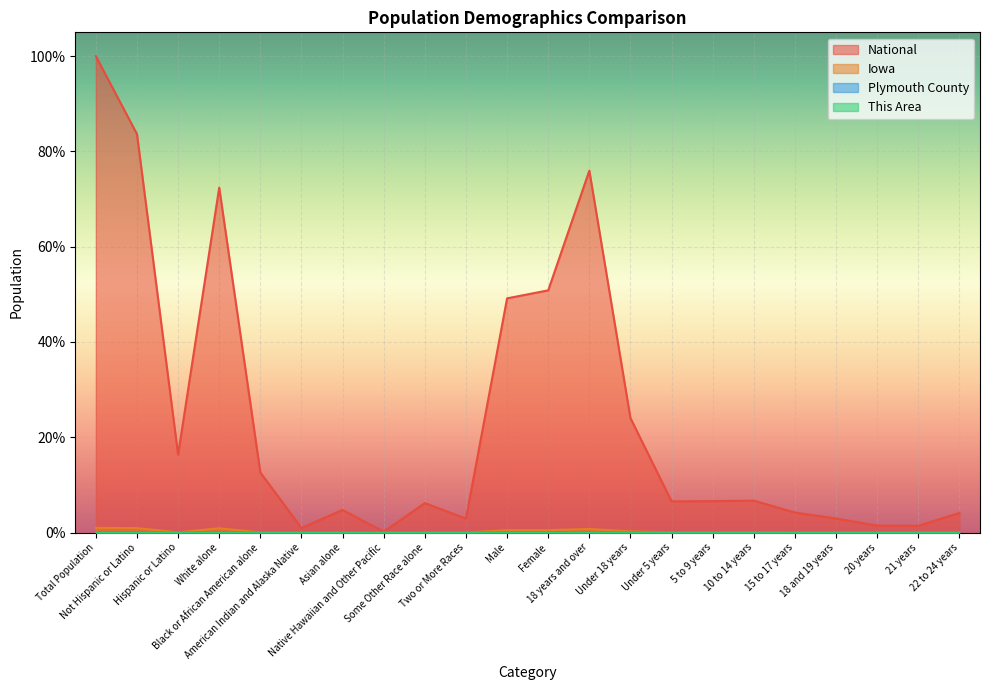

Reading left to right, extract all data points from this chart.

This Area: Total Population=0.0	Not Hispanic or Latino=0.0	Hispanic or Latino=0.0	White alone=0.0	Black or African American alone=0.0	American Indian and Alaska Native=0.0	Asian alone=0.0	Native Hawaiian and Other Pacific=0.0	Some Other Race alone=0.0	Two or More Races=0.0	Male=0.0	Female=0.0	18 years and over=0.0	Under 18 years=0.0	Under 5 years=0.0	5 to 9 years=0.0	10 to 14 years=0.0	15 to 17 years=0.0	18 and 19 years=0.0	20 years=0.0	21 years=0.0	22 to 24 years=0.0
Plymouth County: Total Population=0.0	Not Hispanic or Latino=0.0	Hispanic or Latino=0.0	White alone=0.0	Black or African American alone=0.0	American Indian and Alaska Native=0.0	Asian alone=0.0	Native Hawaiian and Other Pacific=0.0	Some Other Race alone=0.0	Two or More Races=0.0	Male=0.0	Female=0.0	18 years and over=0.0	Under 18 years=0.0	Under 5 years=0.0	5 to 9 years=0.0	10 to 14 years=0.0	15 to 17 years=0.0	18 and 19 years=0.0	20 years=0.0	21 years=0.0	22 to 24 years=0.0
Iowa: Total Population=0.0	Not Hispanic or Latino=0.0	Hispanic or Latino=0.0	White alone=0.0	Black or African American alone=0.0	American Indian and Alaska Native=0.0	Asian alone=0.0	Native Hawaiian and Other Pacific=0.0	Some Other Race alone=0.0	Two or More Races=0.0	Male=0.0	Female=0.0	18 years and over=0.0	Under 18 years=0.0	Under 5 years=0.0	5 to 9 years=0.0	10 to 14 years=0.0	15 to 17 years=0.0	18 and 19 years=0.0	20 years=0.0	21 years=0.0	22 to 24 years=0.0
National: Total Population=1.0	Not Hispanic or Latino=0.8	Hispanic or Latino=0.2	White alone=0.7	Black or African American alone=0.1	American Indian and Alaska Native=0.0	Asian alone=0.0	Native Hawaiian and Other Pacific=0.0	Some Other Race alone=0.1	Two or More Races=0.0	Male=0.5	Female=0.5	18 years and over=0.8	Under 18 years=0.2	Under 5 years=0.1	5 to 9 years=0.1	10 to 14 years=0.1	15 to 17 years=0.0	18 and 19 years=0.0	20 years=0.0	21 years=0.0	22 to 24 years=0.0